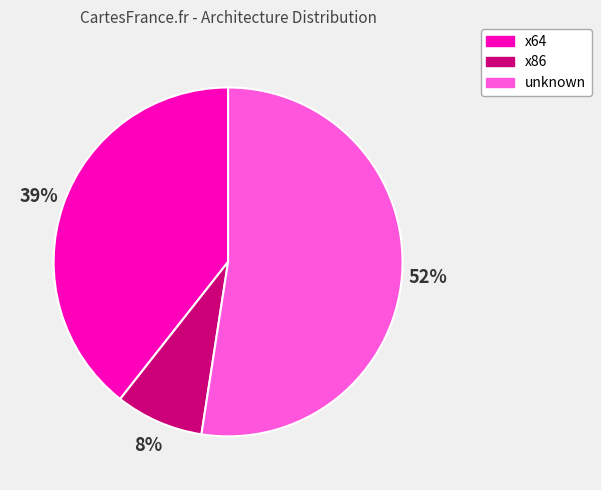

To the nearest percent, what is the difference between the largest and smallest slice percentages?

44%